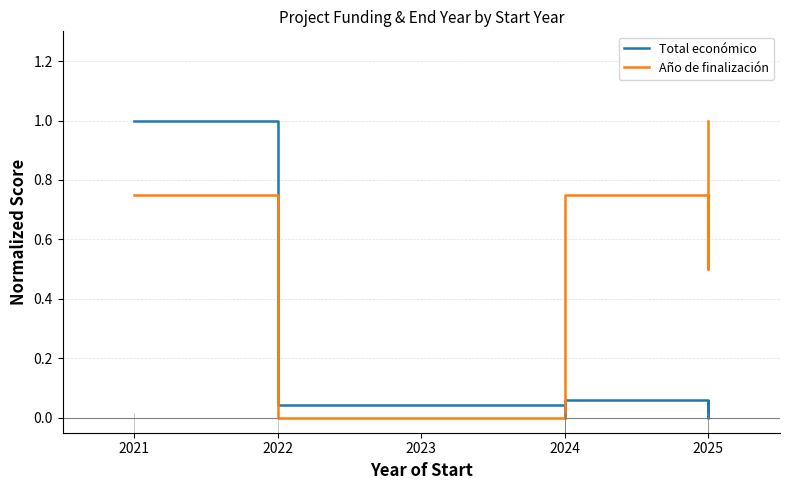

The Año de finalización series shows 0.8 at 2024. True or false?

True